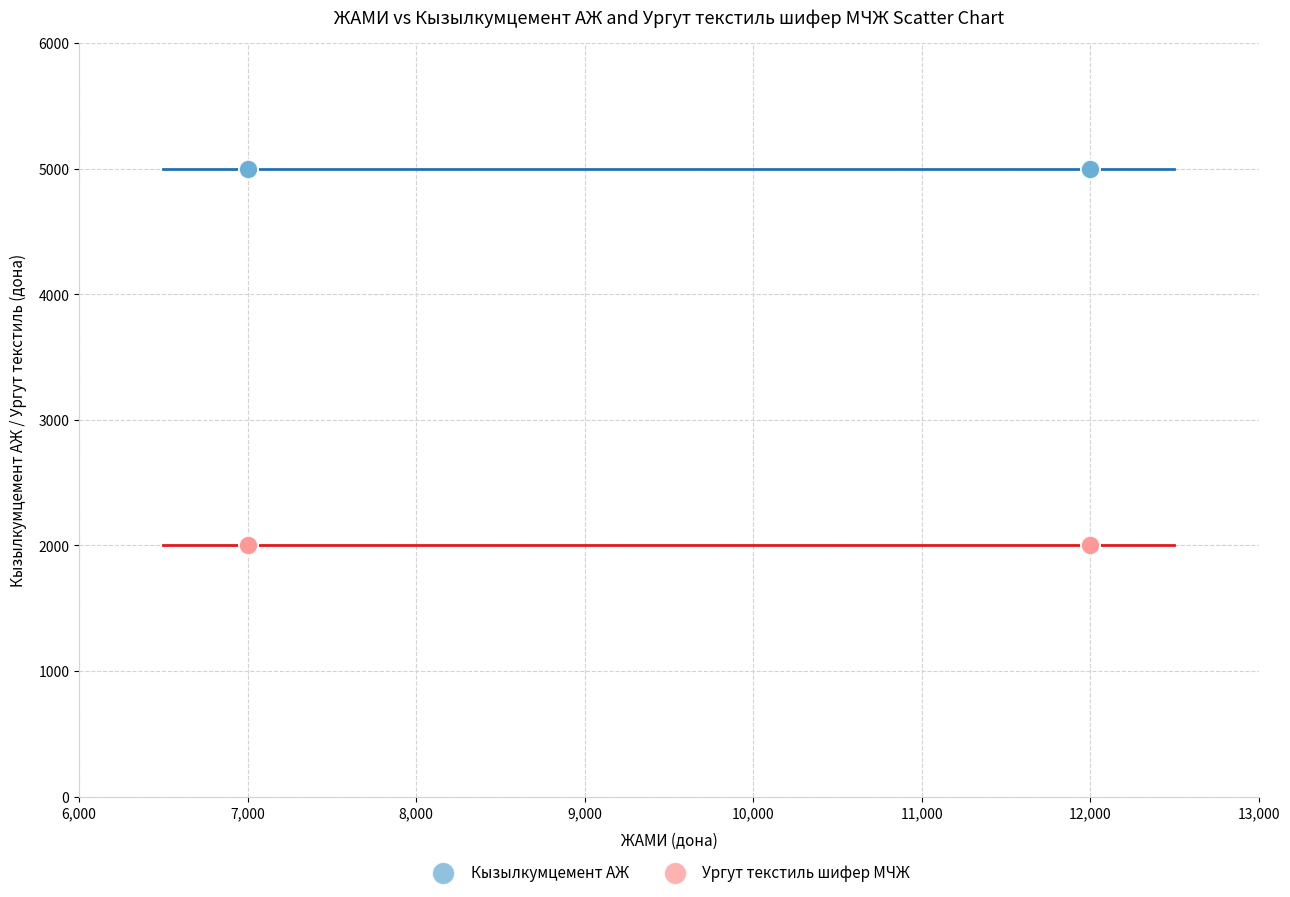

Which series reaches the maximum Y coordinate?

Кызылкумцемент АЖ